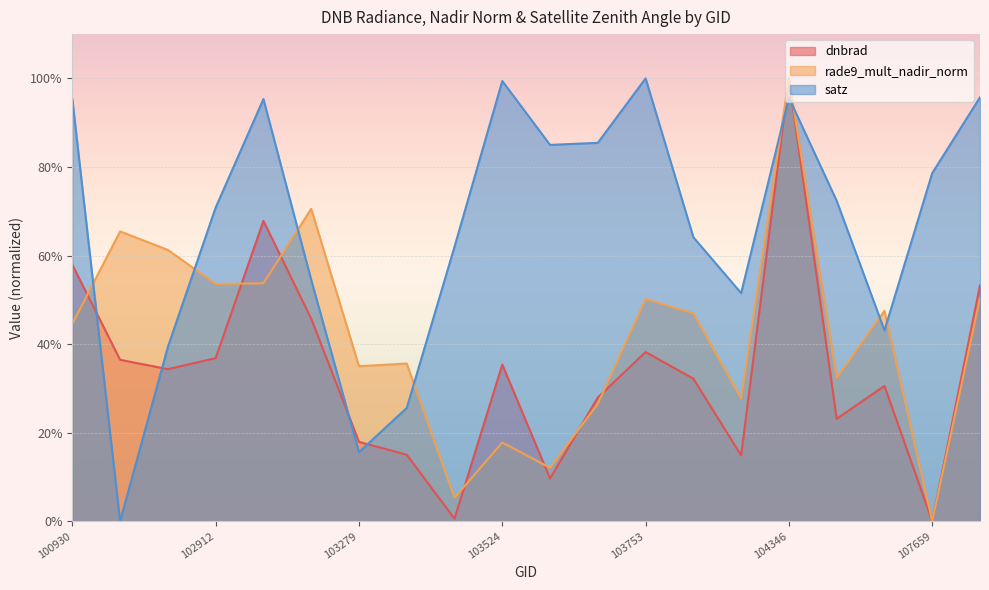

Reading left to right, what are all the values shown in this chart?

dnbrad: 100930=0.6	102671=0.4	102792=0.3	102912=0.4	102919=0.7	103160=0.5	103279=0.2	103396=0.2	103515=0.0	103524=0.4	103634=0.1	103643=0.3	103753=0.4	103760=0.3	104112=0.1	104346=1.0	104355=0.2	104472=0.3	107659=0.0	107832=0.5
rade9_mult_nadir_norm: 100930=0.4	102671=0.7	102792=0.6	102912=0.5	102919=0.5	103160=0.7	103279=0.4	103396=0.4	103515=0.1	103524=0.2	103634=0.1	103643=0.3	103753=0.5	103760=0.5	104112=0.3	104346=1.0	104355=0.3	104472=0.5	107659=0.0	107832=0.5
satz: 100930=1.0	102671=0.0	102792=0.4	102912=0.7	102919=1.0	103160=0.5	103279=0.2	103396=0.3	103515=0.6	103524=1.0	103634=0.8	103643=0.9	103753=1.0	103760=0.6	104112=0.5	104346=1.0	104355=0.7	104472=0.4	107659=0.8	107832=1.0